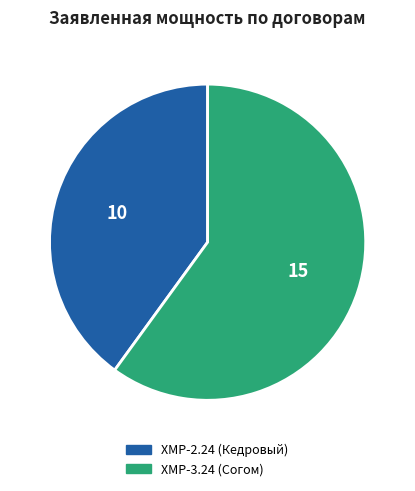

Which slice is the largest?

ХМР-3.24 (Согом)